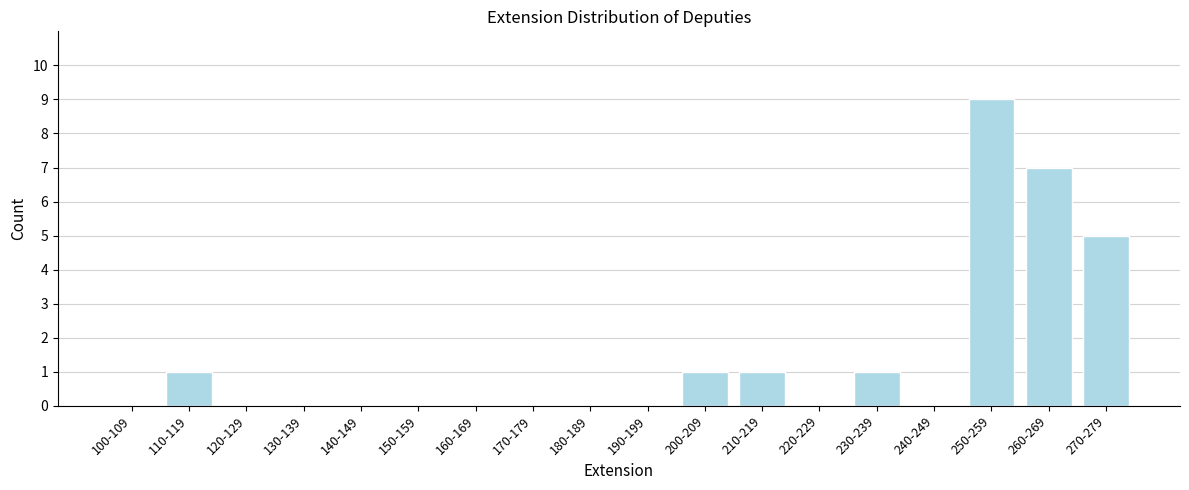

Reading left to right, what are all the values shown in this chart?

100-109=0	110-119=1	120-129=0	130-139=0	140-149=0	150-159=0	160-169=0	170-179=0	180-189=0	190-199=0	200-209=1	210-219=1	220-229=0	230-239=1	240-249=0	250-259=9	260-269=7	270-279=5